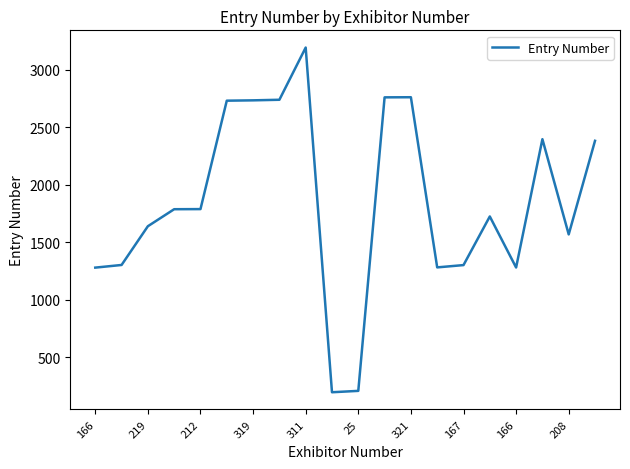

Count the number of categories in the chart.

20